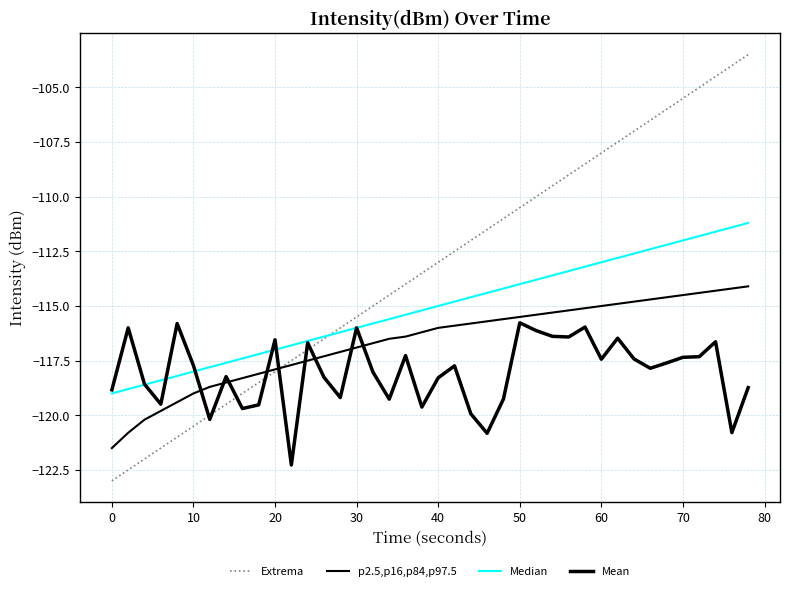

At which label does Extrema reach its minimum?

0